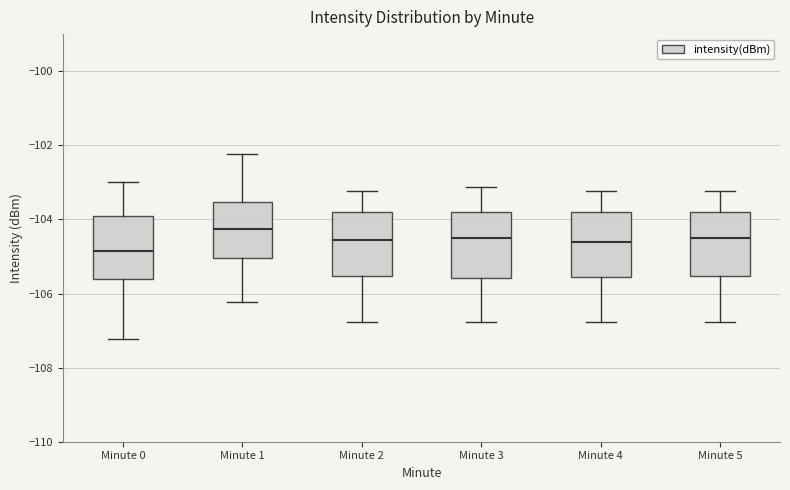

Where does the lower whisker of the box for Minute 4 end on the y-axis? The values are not printed on the chart, so give them approximately, as read against the axis.

-106.8